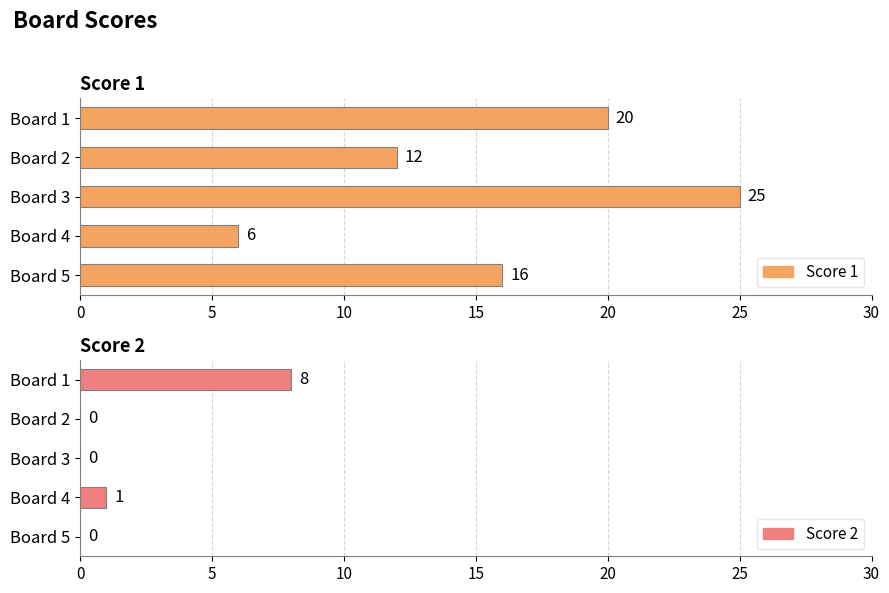

Which series has the largest range (max minus min)?

Score 1